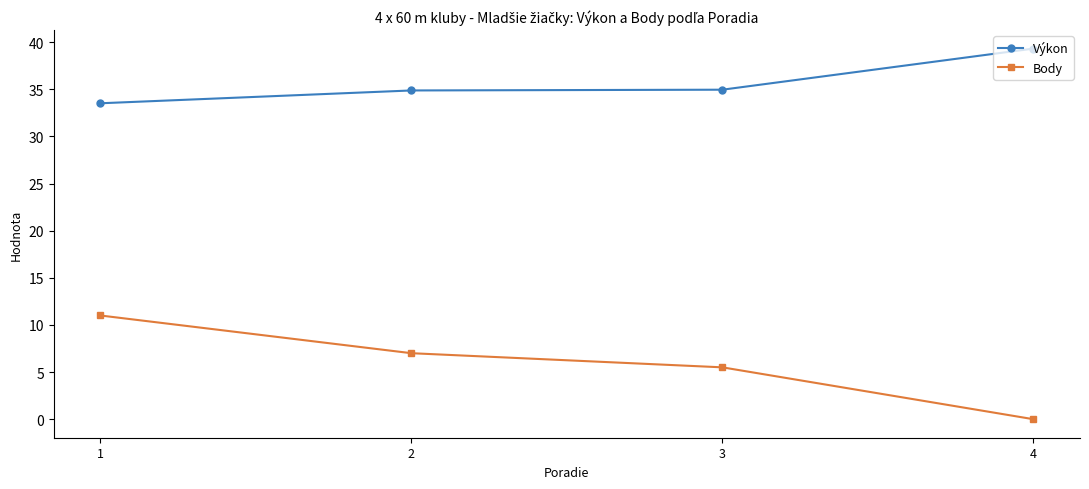

What is the difference between the Výkon values at 1 and 4?

5.8